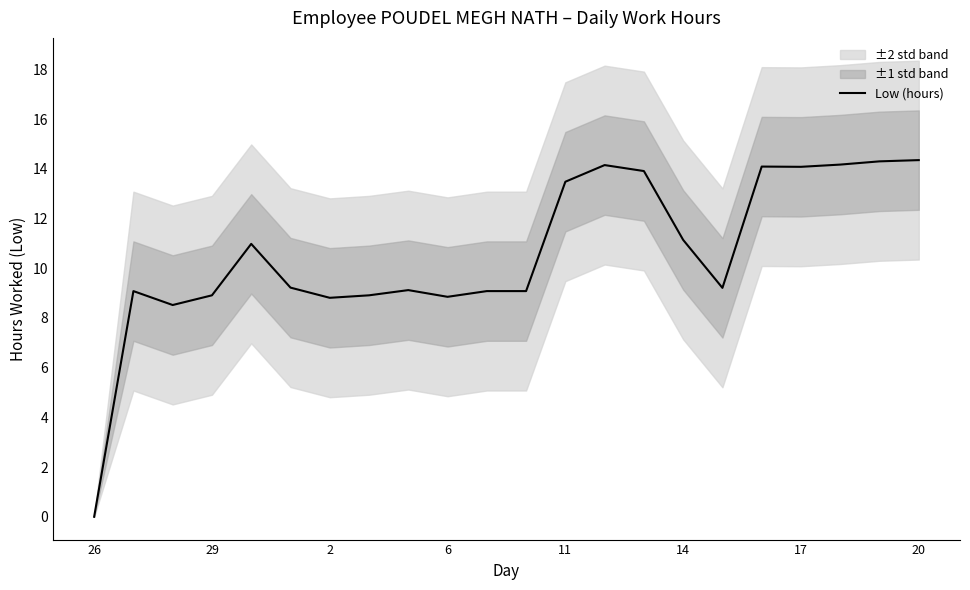

The Low (hours) series shows -8.1 at 26. True or false?

False